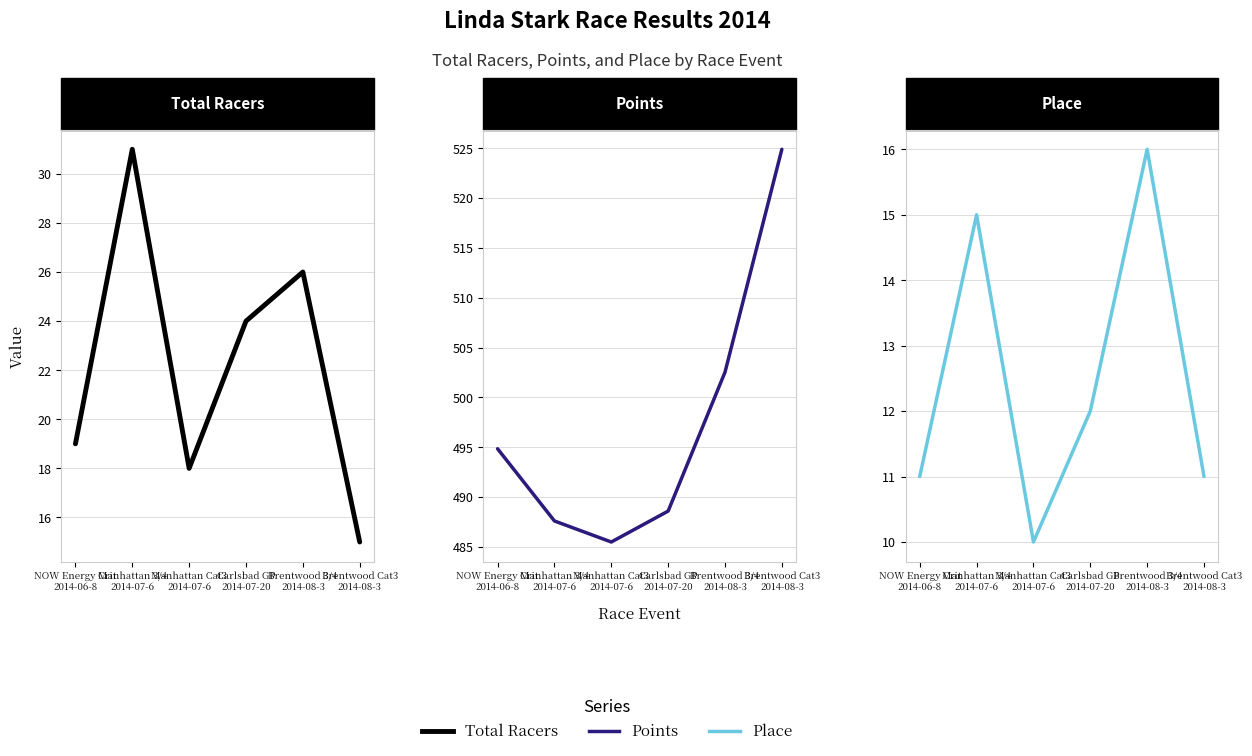

What is the difference between the maximum and second lowest values in the Total Racers series?

13.0